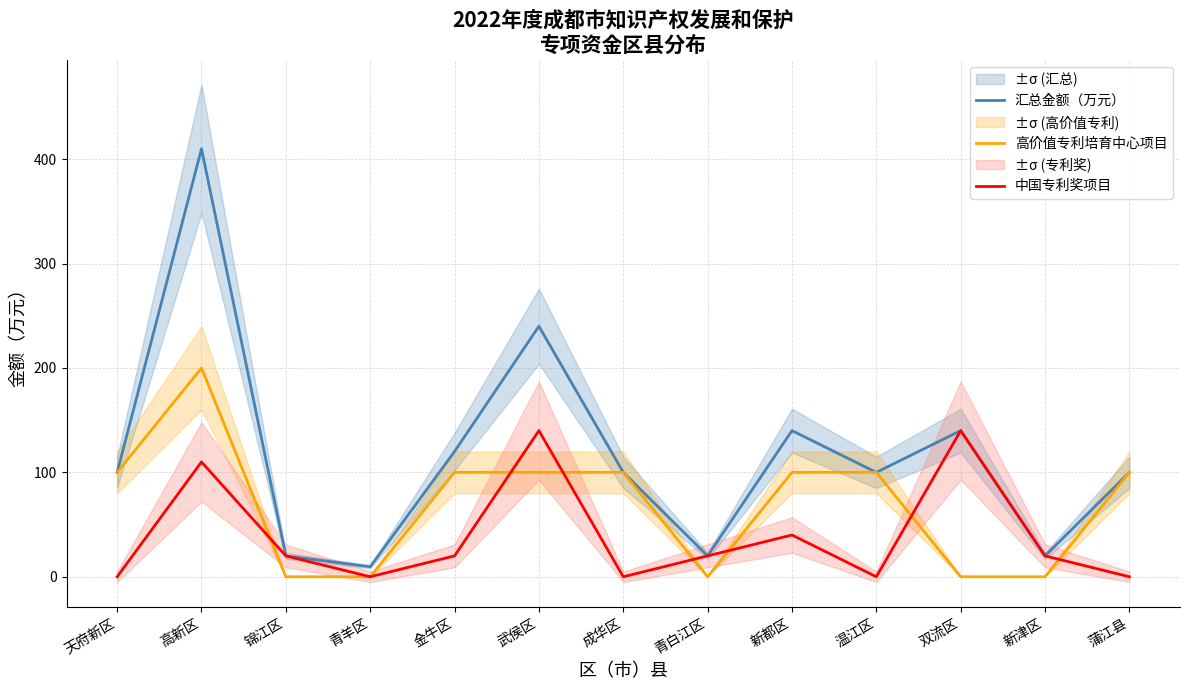

What is the difference between the maximum and minimum values in the 高价值专利培育中心项目 series?

200.0